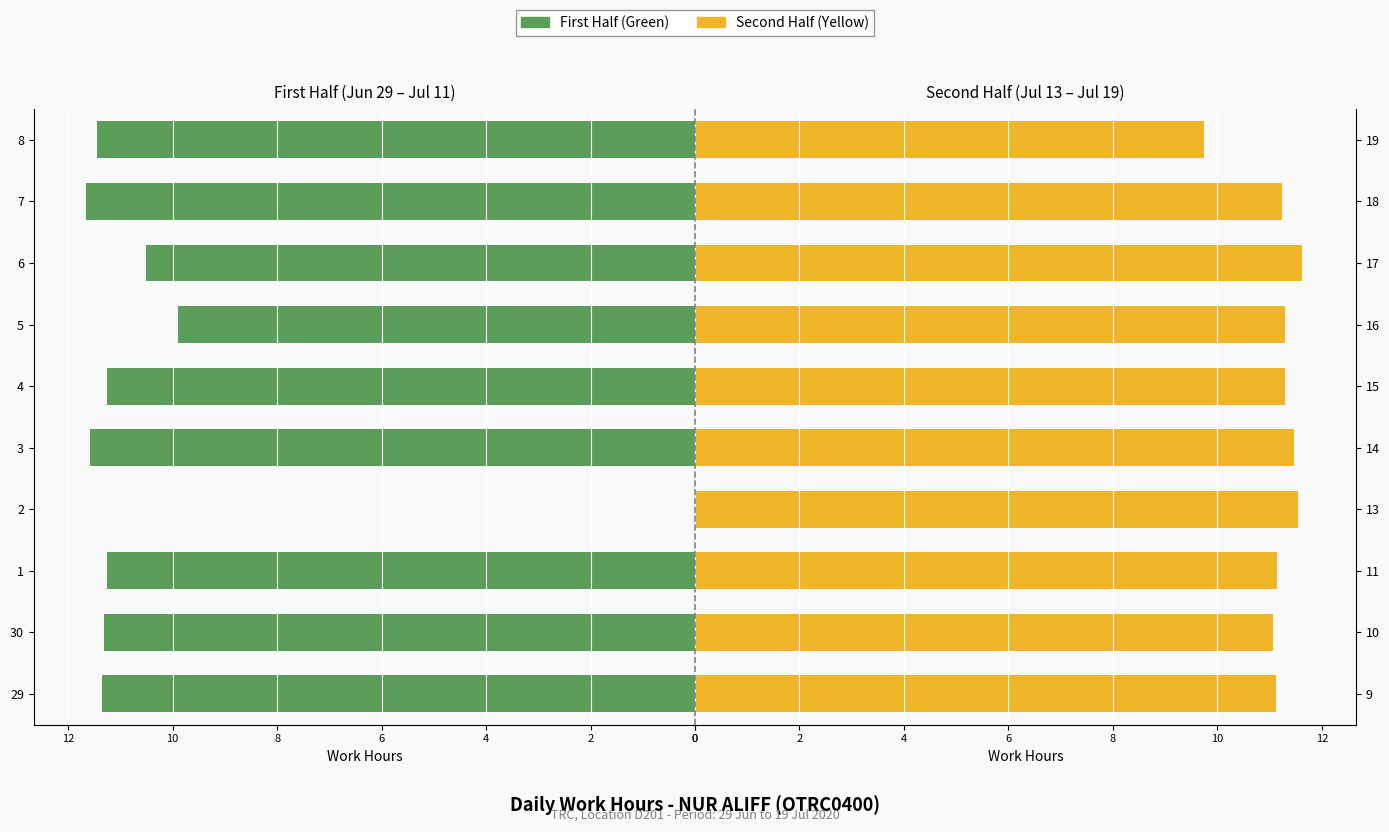

Read the value at 16.

11.3